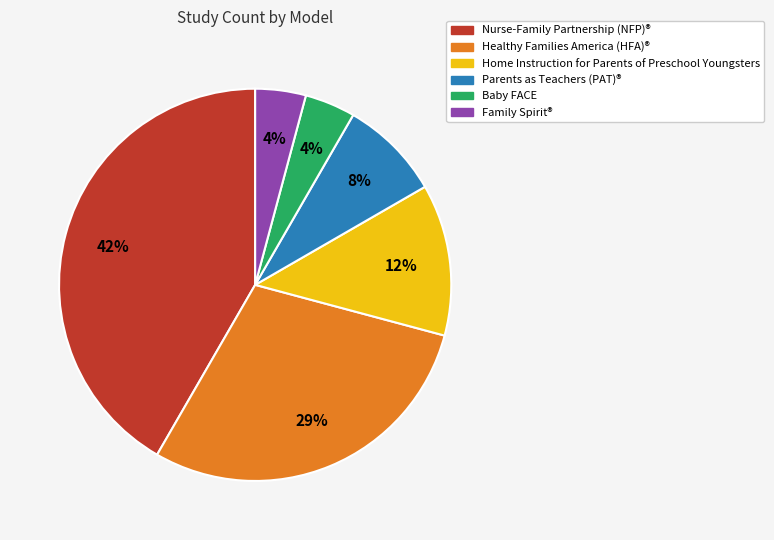

How many segments does this pie chart have?

6